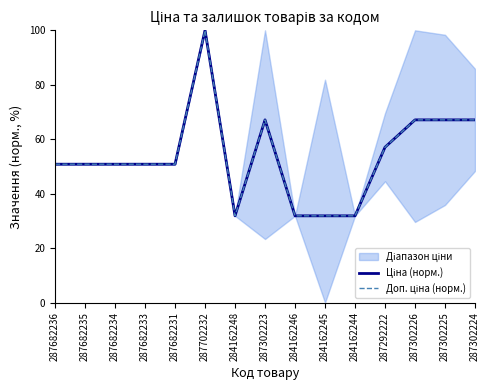

What is the label of the 4th point from the right?

287292222